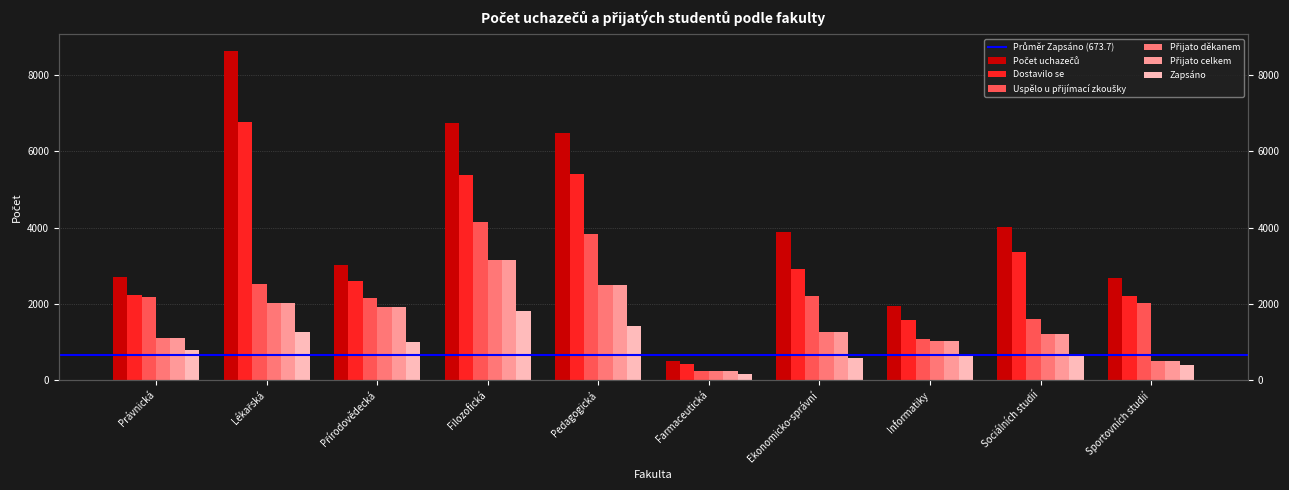

Which series has the largest range (max minus min)?

Počet uchazečů